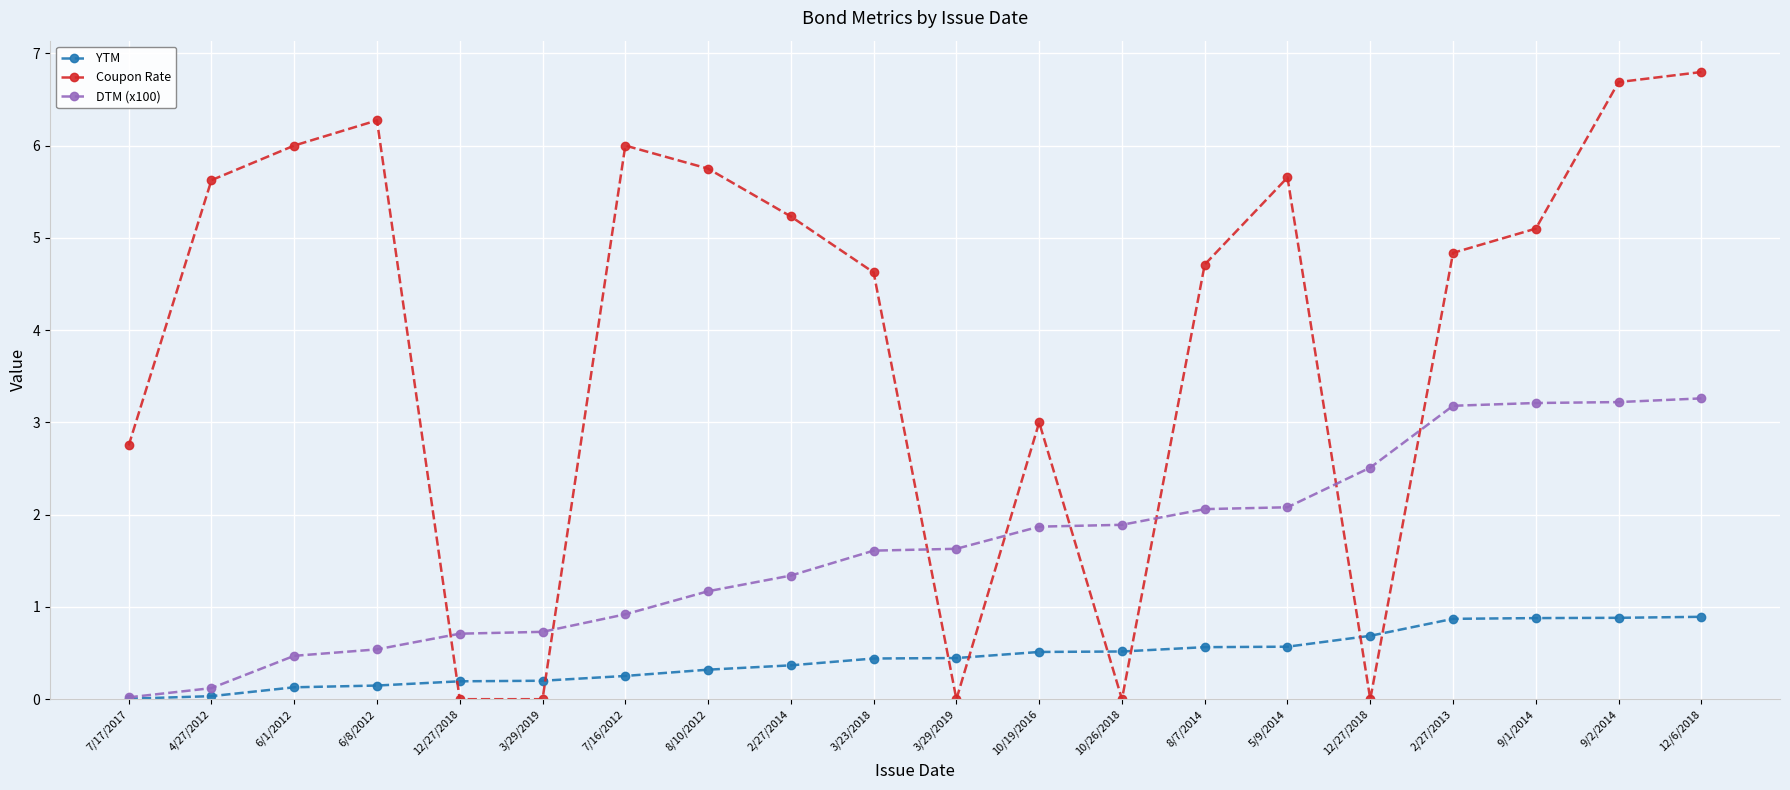

The Coupon Rate series shows 1.5 at 12/6/2018. True or false?

False